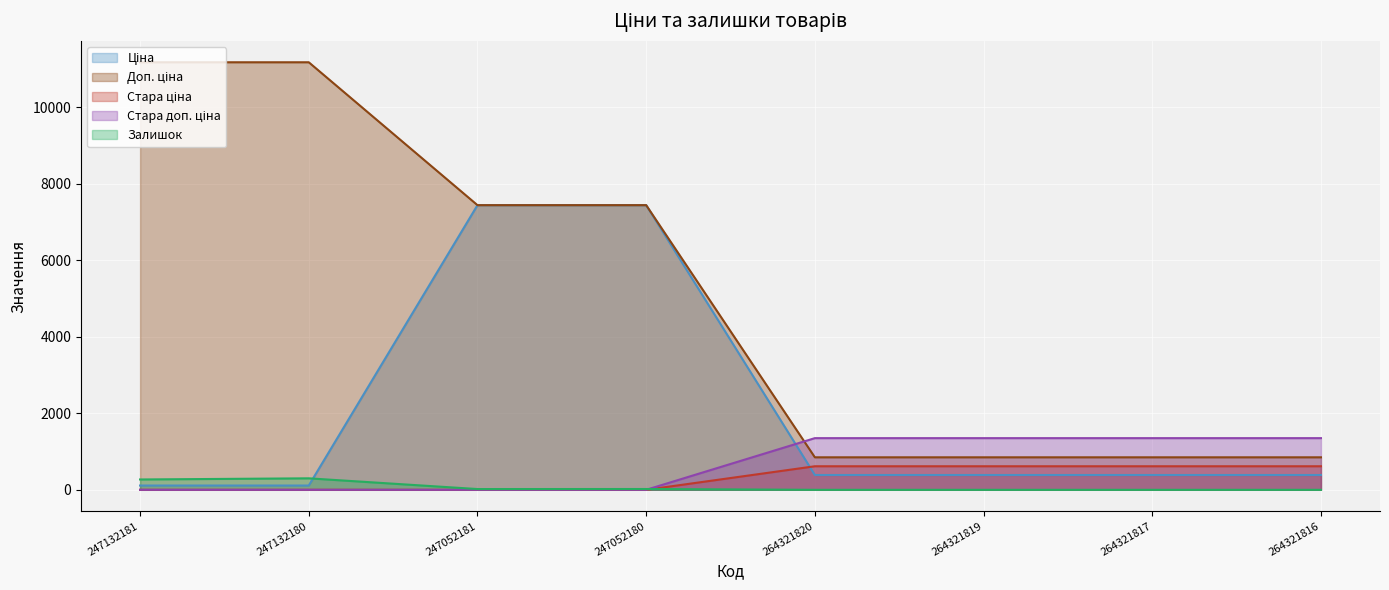

At which category does Залишок reach its first local peak?

247132180